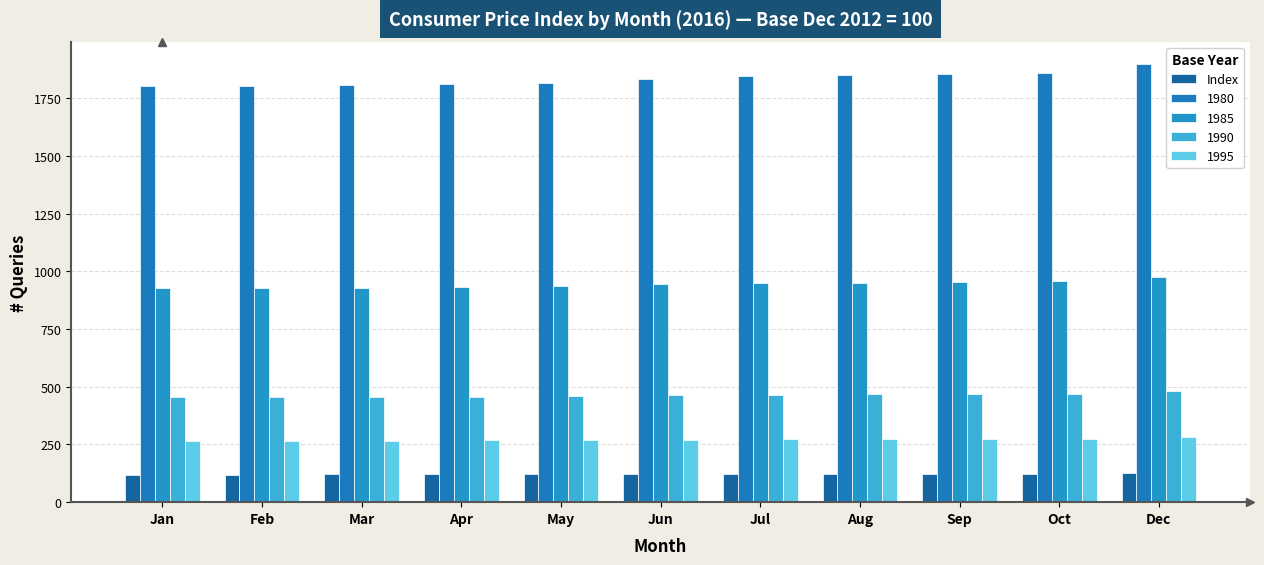

Does the chart contain any negative values?

No